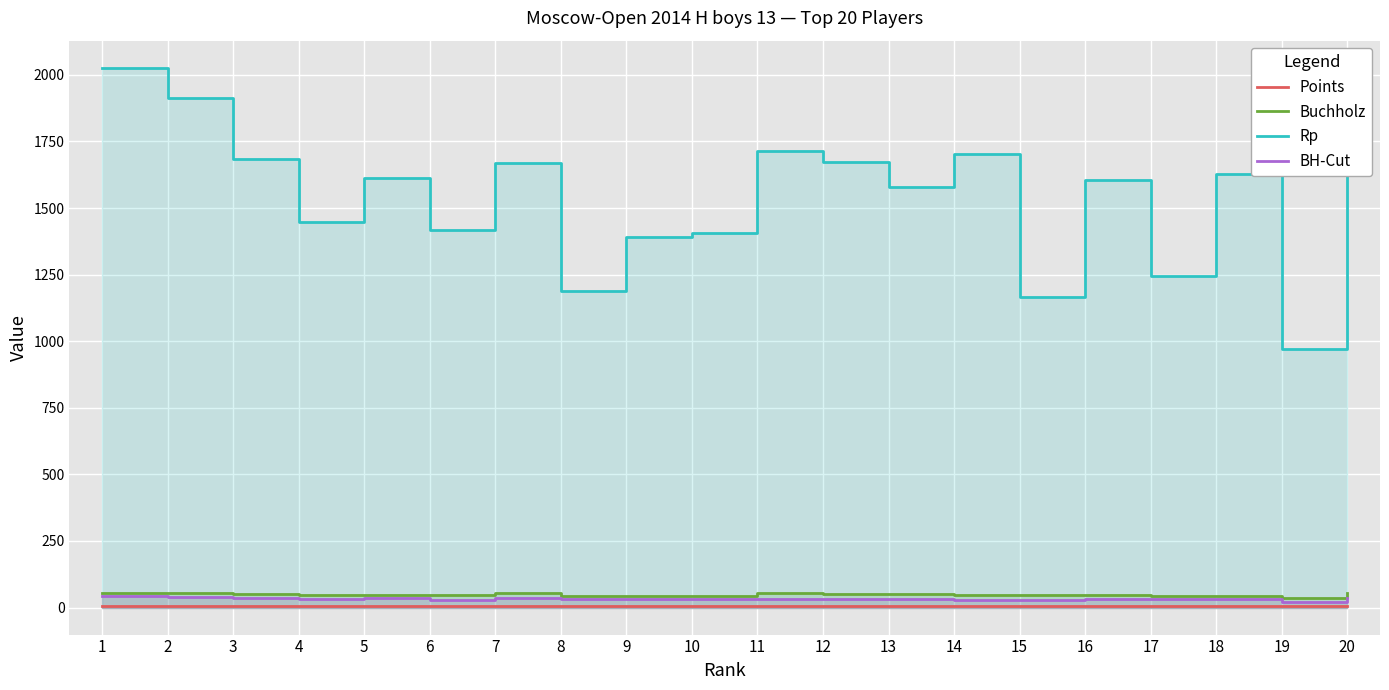

Reading left to right, transcribe all the data shown in this chart.

Points: 1=7.5	2=7.0	3=7.0	4=7.0	5=7.0	6=7.0	7=6.5	8=6.5	9=6.5	10=6.5	11=6.0	12=6.0	13=6.0	14=6.0	15=6.0	16=6.0	17=6.0	18=6.0	19=6.0	20=5.5
Buchholz: 1=53.5	2=55.5	3=50.5	4=49.0	5=46.5	6=46.5	7=54.5	8=44.0	9=43.5	10=42.5	11=54.0	12=51.0	13=49.5	14=46.0	15=45.5	16=45.5	17=43.5	18=42.5	19=36.5	20=54.5
Rp: 1=2027.0	2=1912.0	3=1683.0	4=1447.0	5=1613.0	6=1417.0	7=1668.0	8=1187.0	9=1391.0	10=1406.0	11=1714.0	12=1672.0	13=1578.0	14=1703.0	15=1166.0	16=1606.0	17=1246.0	18=1628.0	19=971.0	20=1721.0
BH-Cut: 1=42.0	2=38.5	3=37.5	4=33.5	5=35.0	6=30.0	7=37.0	8=31.5	9=30.5	10=32.0	11=33.5	12=32.5	13=33.5	14=29.5	15=30.0	16=32.0	17=32.5	18=32.0	19=22.5	20=35.0